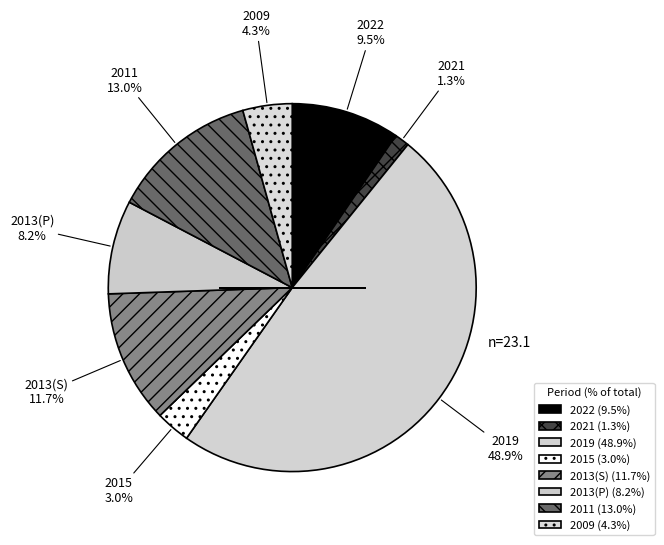

Combined, what portion of the pie is 2011 and 2019?

61.9%